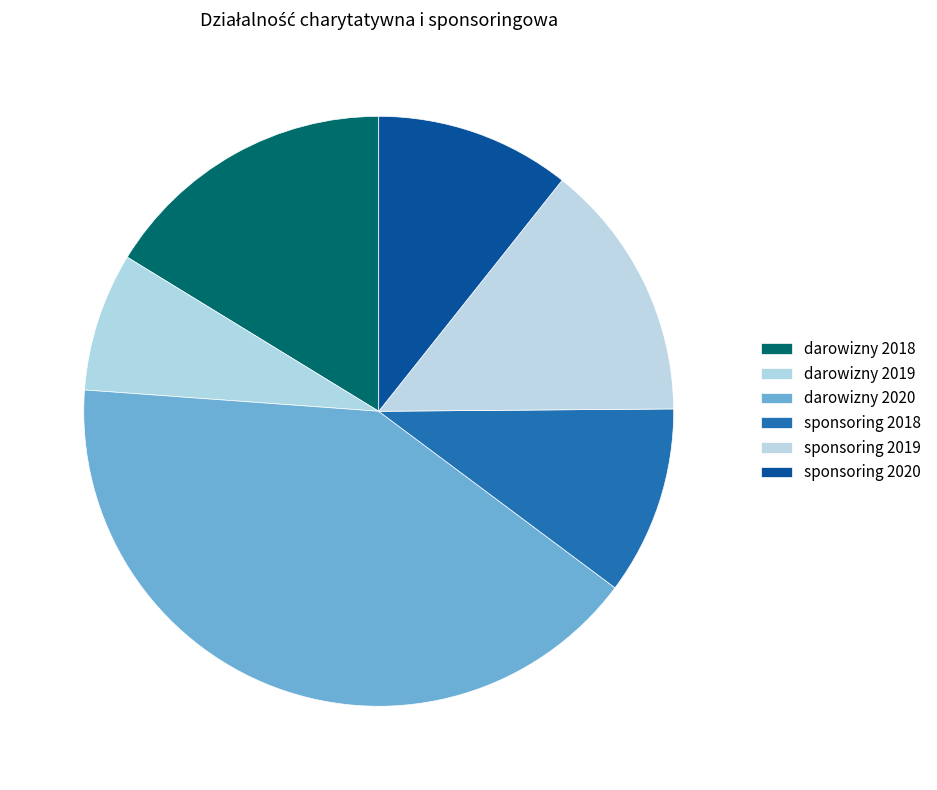

Is there any slice that represents more than half of the pie?

No